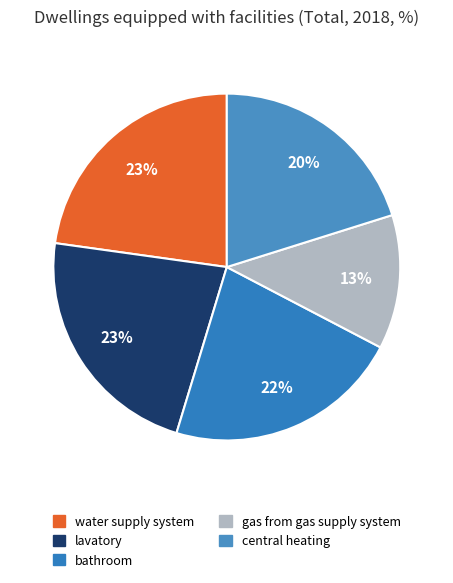

How many slices are in this pie chart?

5